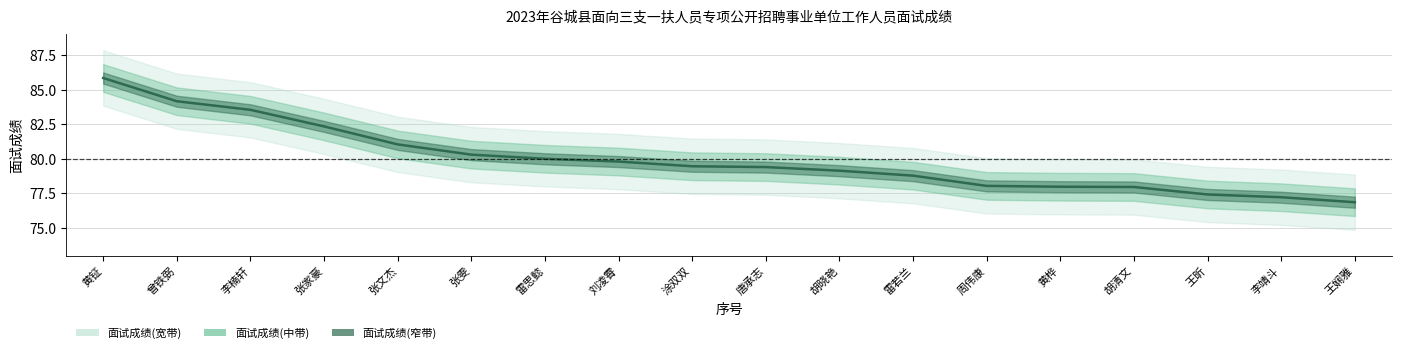

Rank the categories by value from lowest to highest.

王娴雅, 李靖斗, 王昕, 胡清文, 黄桦, 周伟康, 雷若兰, 胡晓艳, 唐承志, 涂双双, 刘凌霄, 雷思懿, 张雯, 张文杰, 张家豪, 李楠轩, 曾铁弼, 黄钲